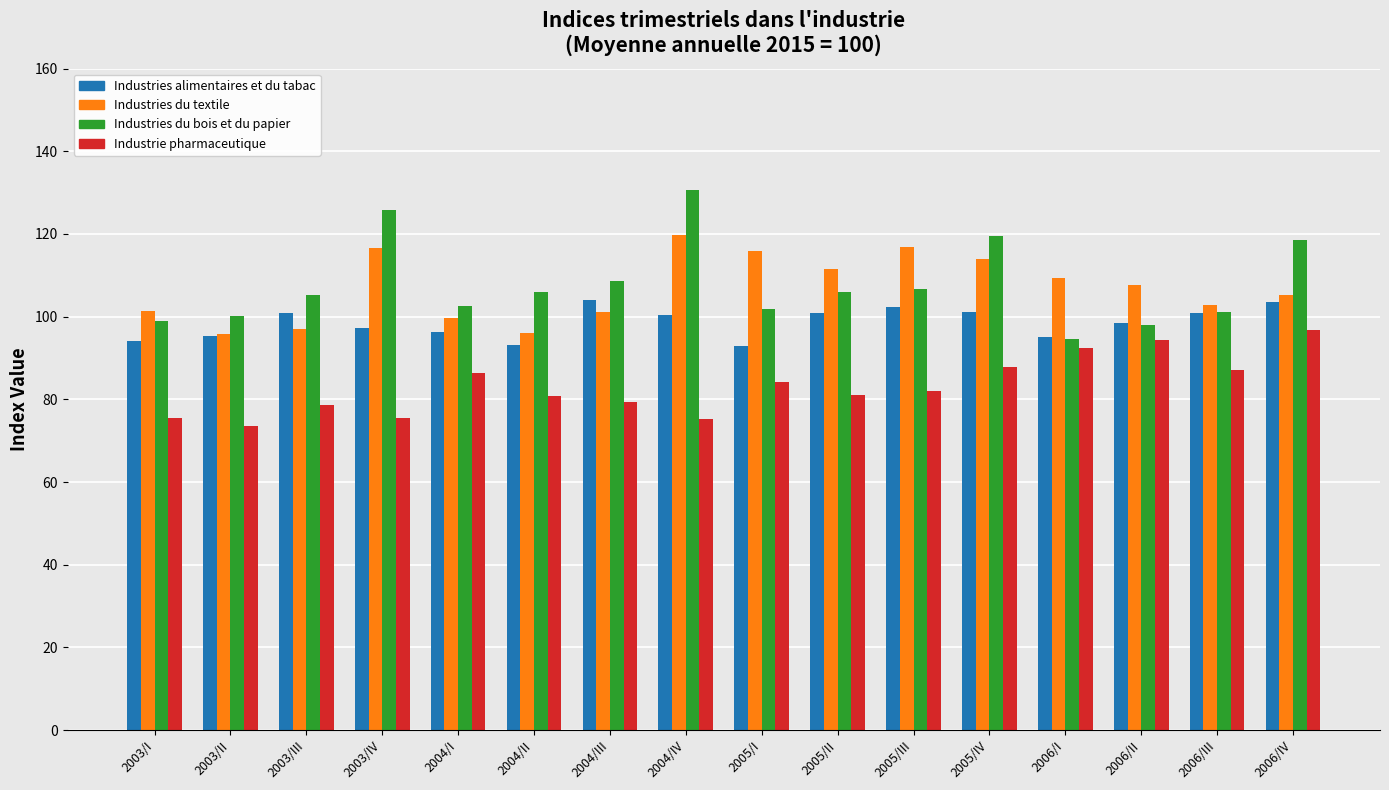

At which label does Industries alimentaires et du tabac first exceed 100?

2003/III